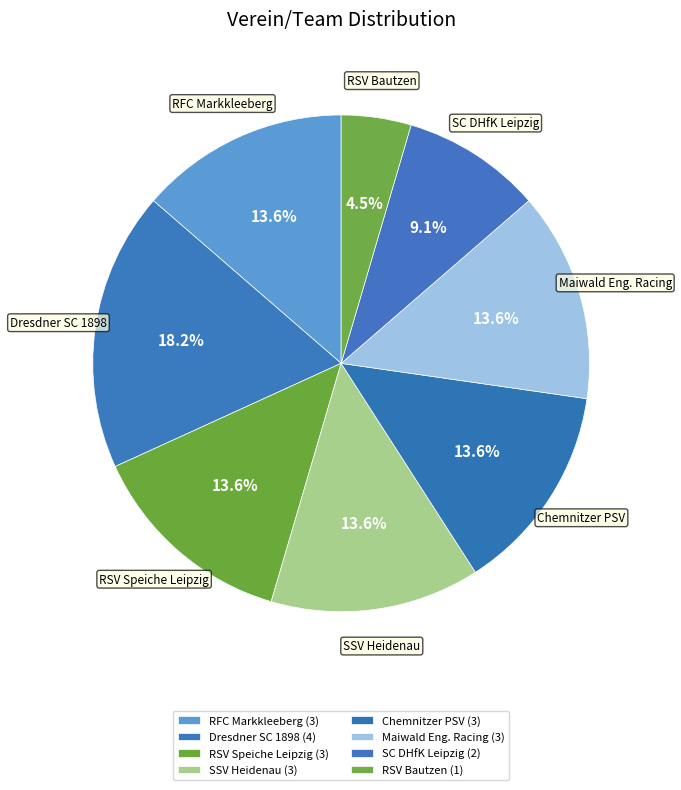

Combined, do RSV Bautzen and RFC Markkleeberg account for over 50%?

No